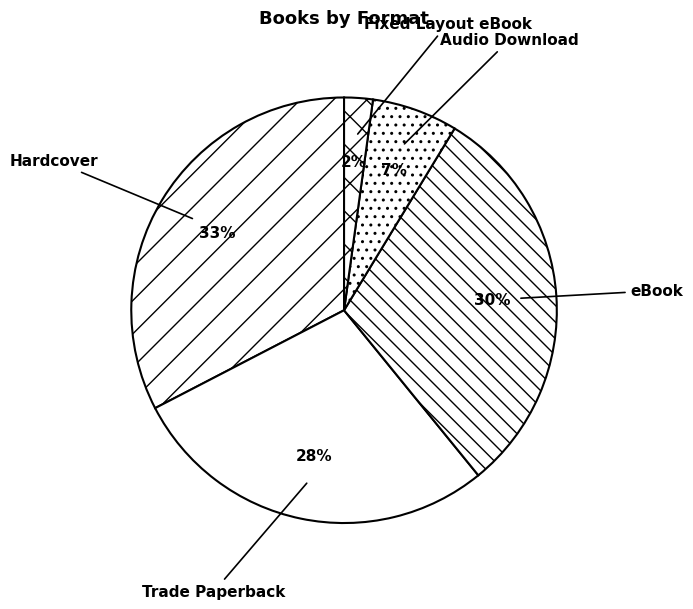

Does any single category account for the majority?

No